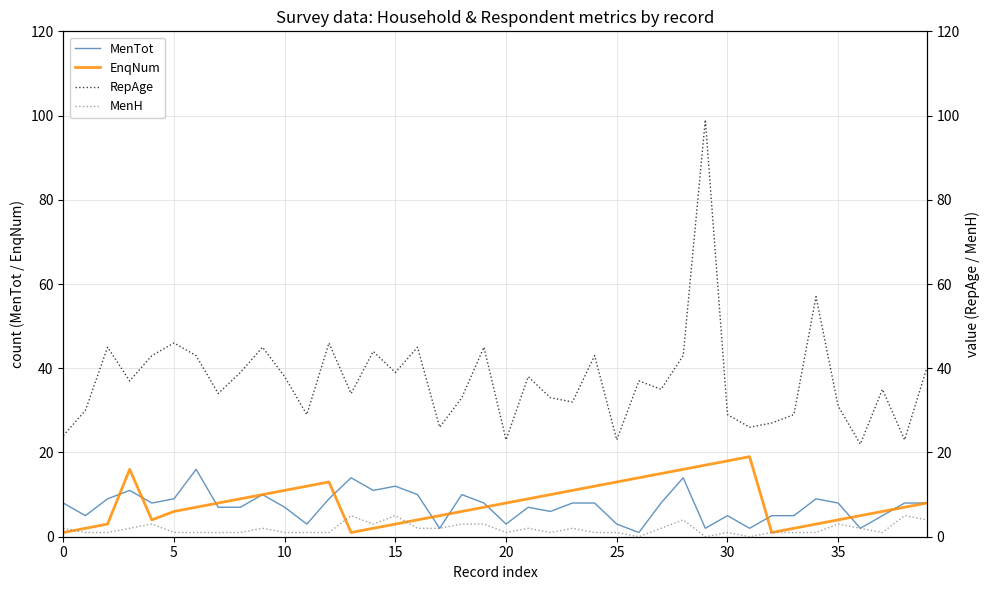

True or false: MenTot has more than 0 interior local peaks.

True